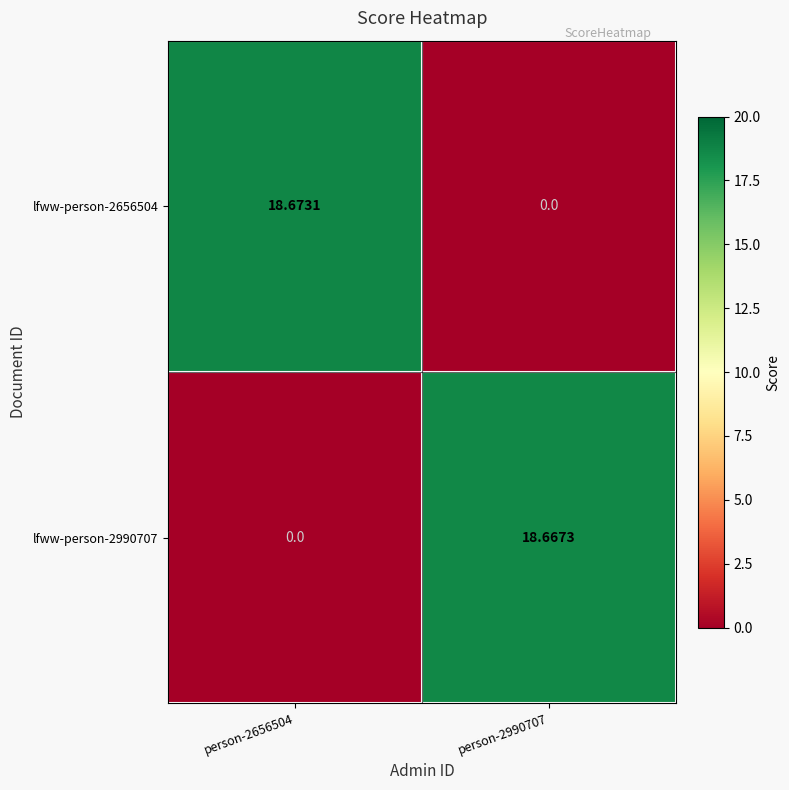

Is the value of lfww-person-2990707 at person-2656504 greater than the value of lfww-person-2656504 at person-2656504?

No